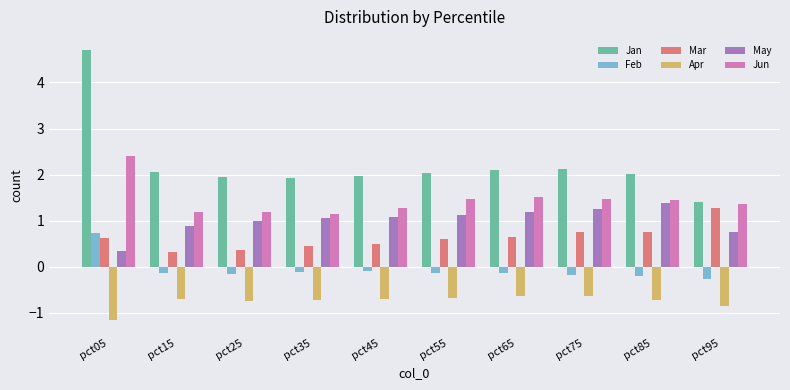

What is the value of the Jun bar at the 1st from the left?

2.4